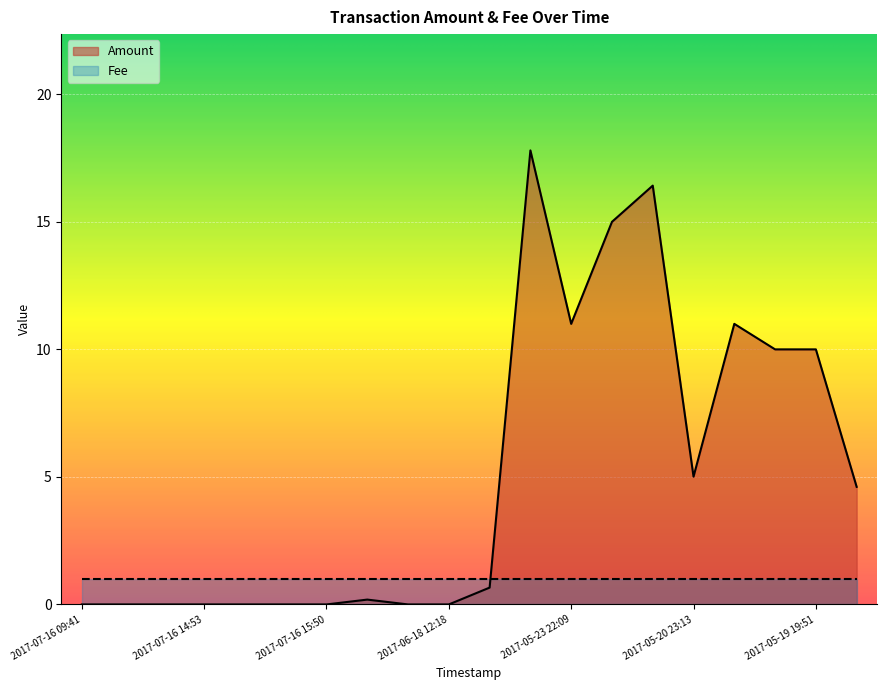

List the labels in order of value, smallest first.

2017-07-16 09:41, 2017-07-16 14:23, 2017-07-16 14:37, 2017-07-16 14:53, 2017-07-16 15:22, 2017-07-16 15:40, 2017-07-16 15:50, 2017-06-18 13:21, 2017-06-18 12:18, 2017-06-20 01:52, 2017-05-29 18:55, 2017-05-19 10:47, 2017-05-20 23:13, 2017-05-19 19:57, 2017-05-19 19:51, 2017-05-23 22:09, 2017-05-20 20:43, 2017-05-22 21:17, 2017-05-21 16:33, 2017-05-24 03:41